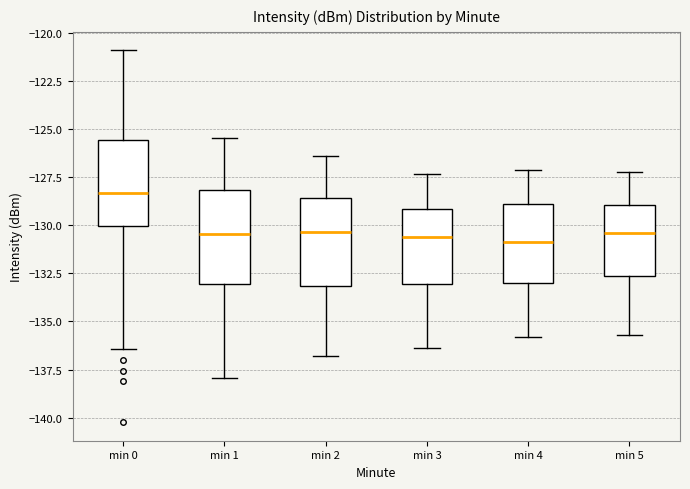

Reading left to right, transcribe this box plot: for each box, give where its median line is, the range the box spans, and where its two whiskers end, as read against the y-axis. The values are not printed on the chart, so give them approximately, as read against the axis.

min 0: median -128.5, box -130.0 to -125.5, whiskers -136.5 to -121.0
min 1: median -130.5, box -133.0 to -128.0, whiskers -138.0 to -125.5
min 2: median -130.5, box -133.0 to -128.5, whiskers -137.0 to -126.5
min 3: median -130.5, box -133.0 to -129.0, whiskers -136.5 to -127.5
min 4: median -131.0, box -133.0 to -129.0, whiskers -136.0 to -127.0
min 5: median -130.5, box -132.5 to -129.0, whiskers -135.5 to -127.0